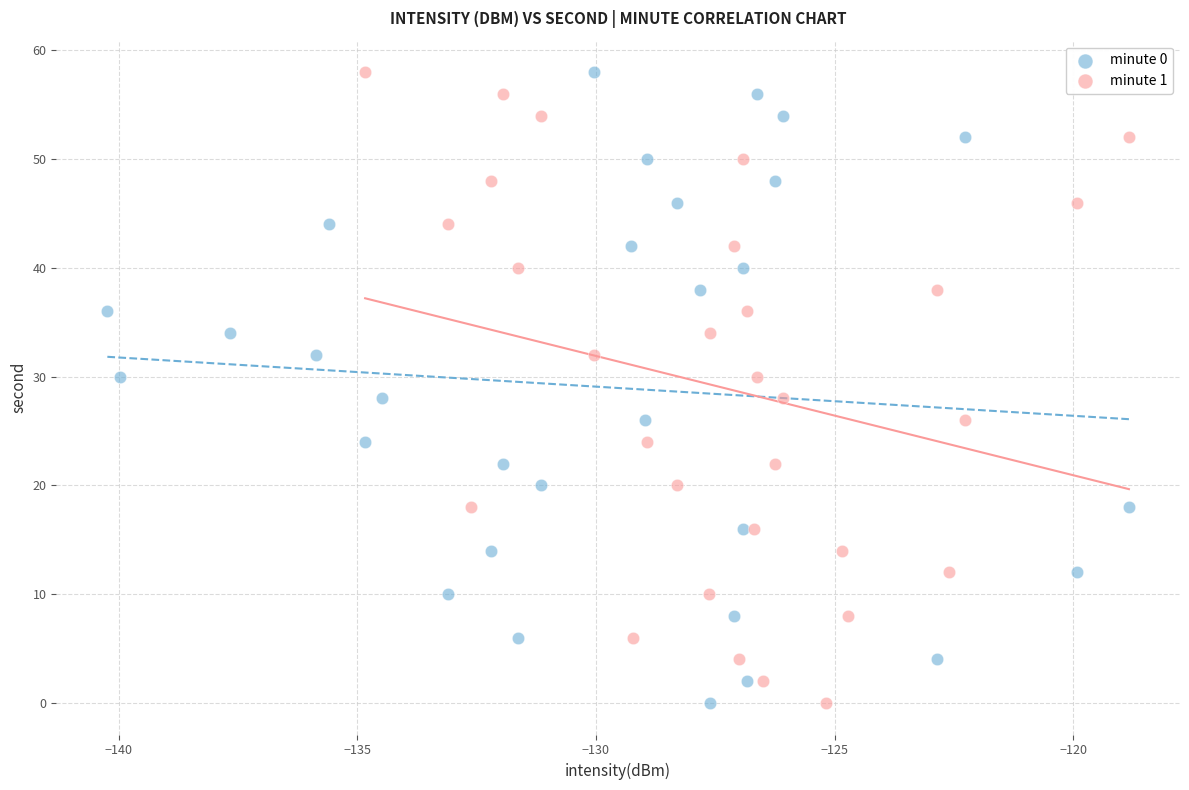

What are all the series names shown in the legend?

minute 0, minute 1